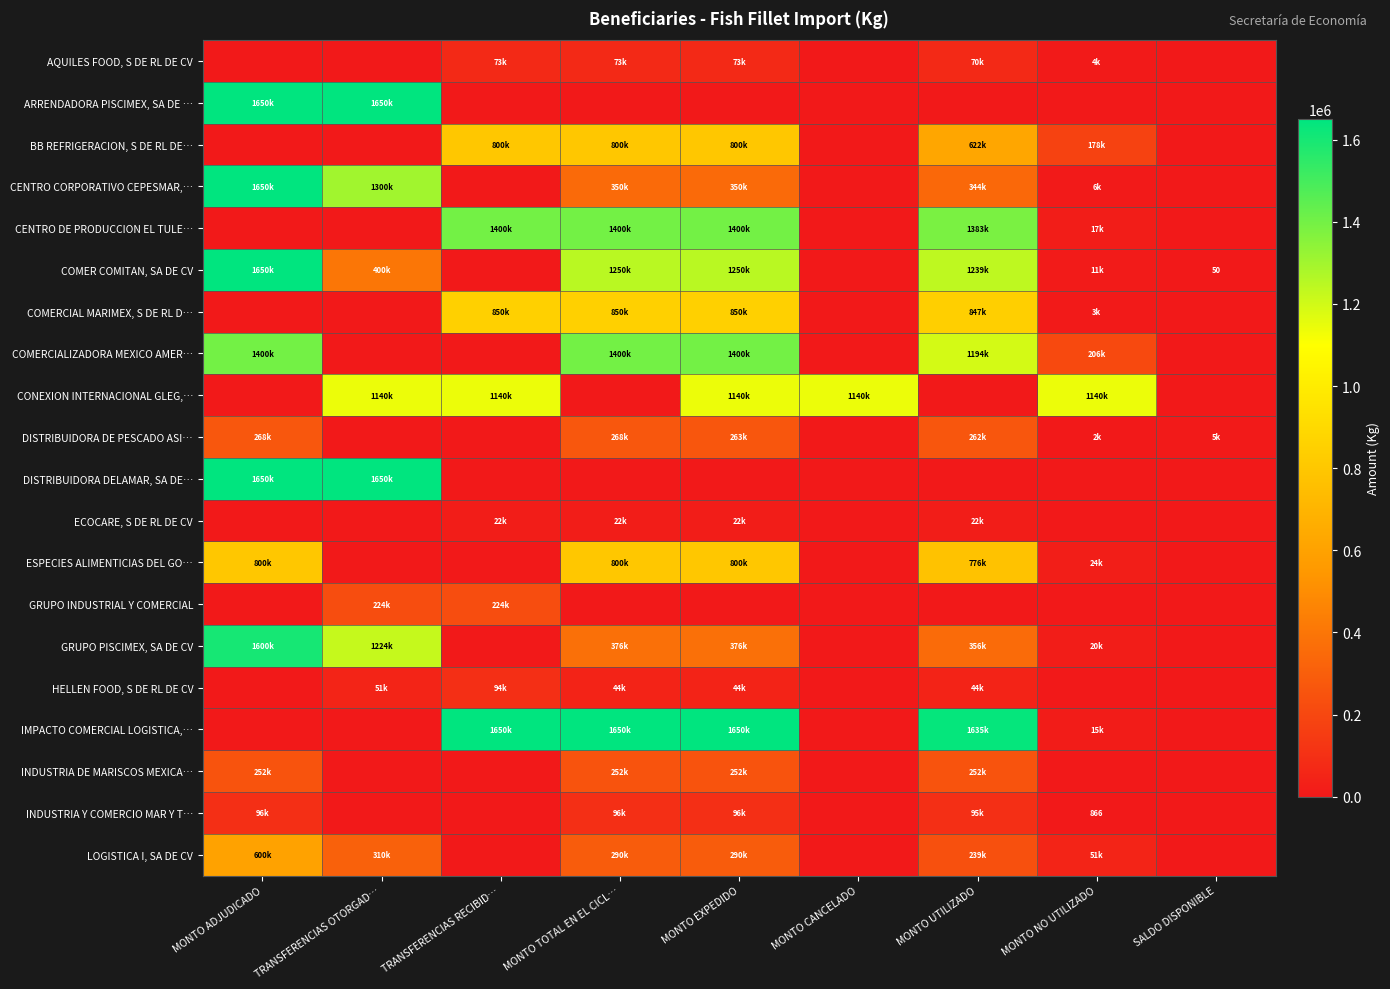

Is the value of GRUPO INDUSTRIAL Y COMERCIAL at MONTO CANCELADO greater than the value of BB REFRIGERACION, S DE RL DE… at MONTO ADJUDICADO?

No